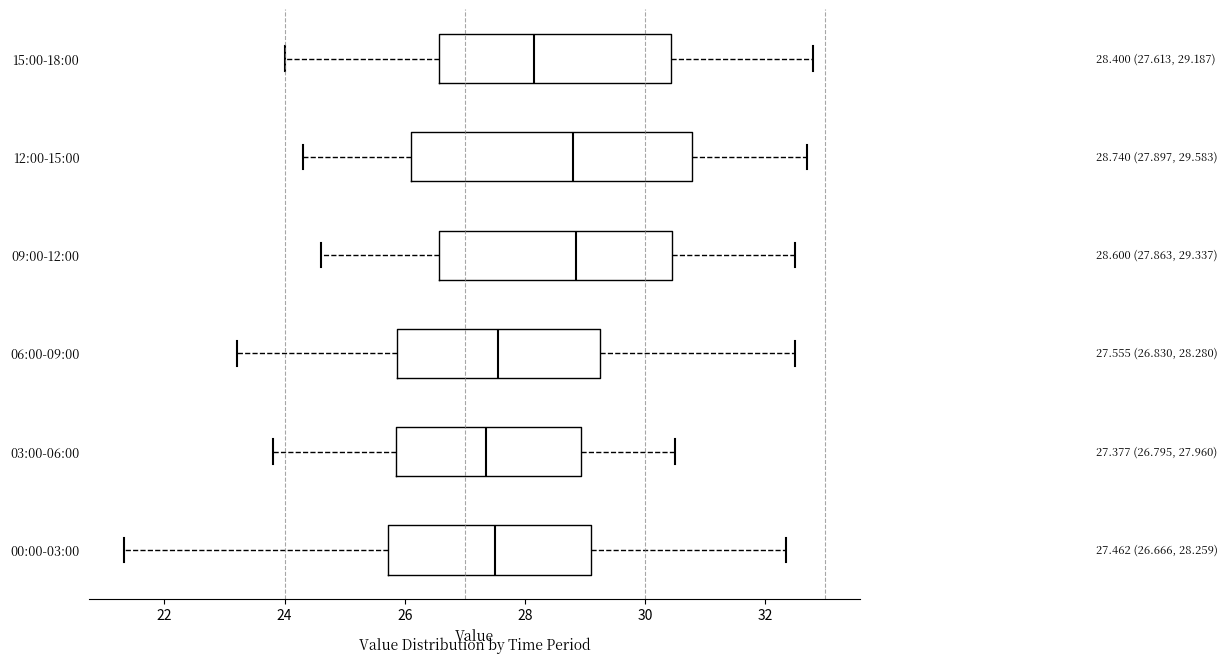

Comparing the boxes themselves (not the whiskers), which one is the widest?

12:00-15:00